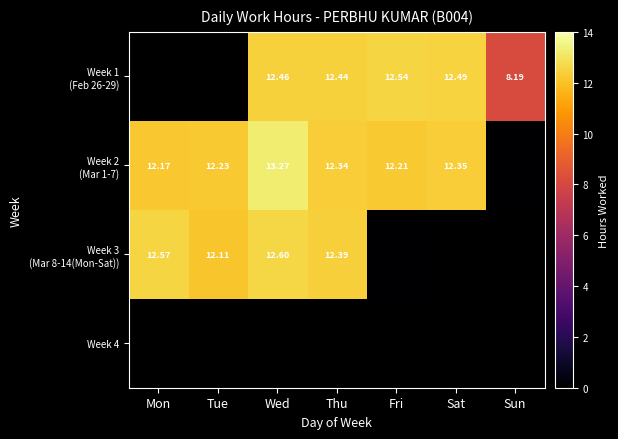

The value of Week 3 (Mar 8-14(Mon-Sat)) at Mon is 12.6. True or false?

True